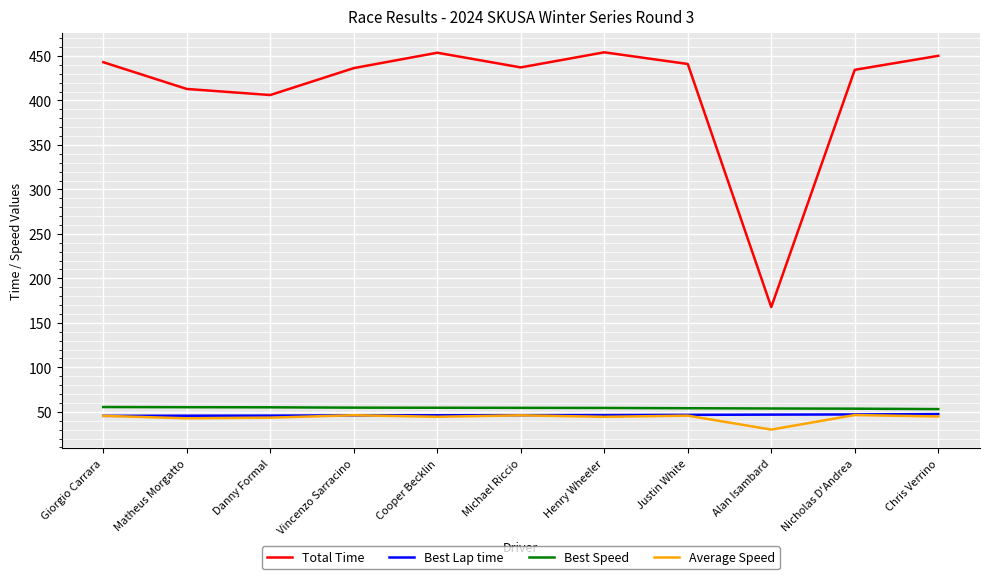

The Total Time series shows 157.6 at Henry Wheeler. True or false?

False